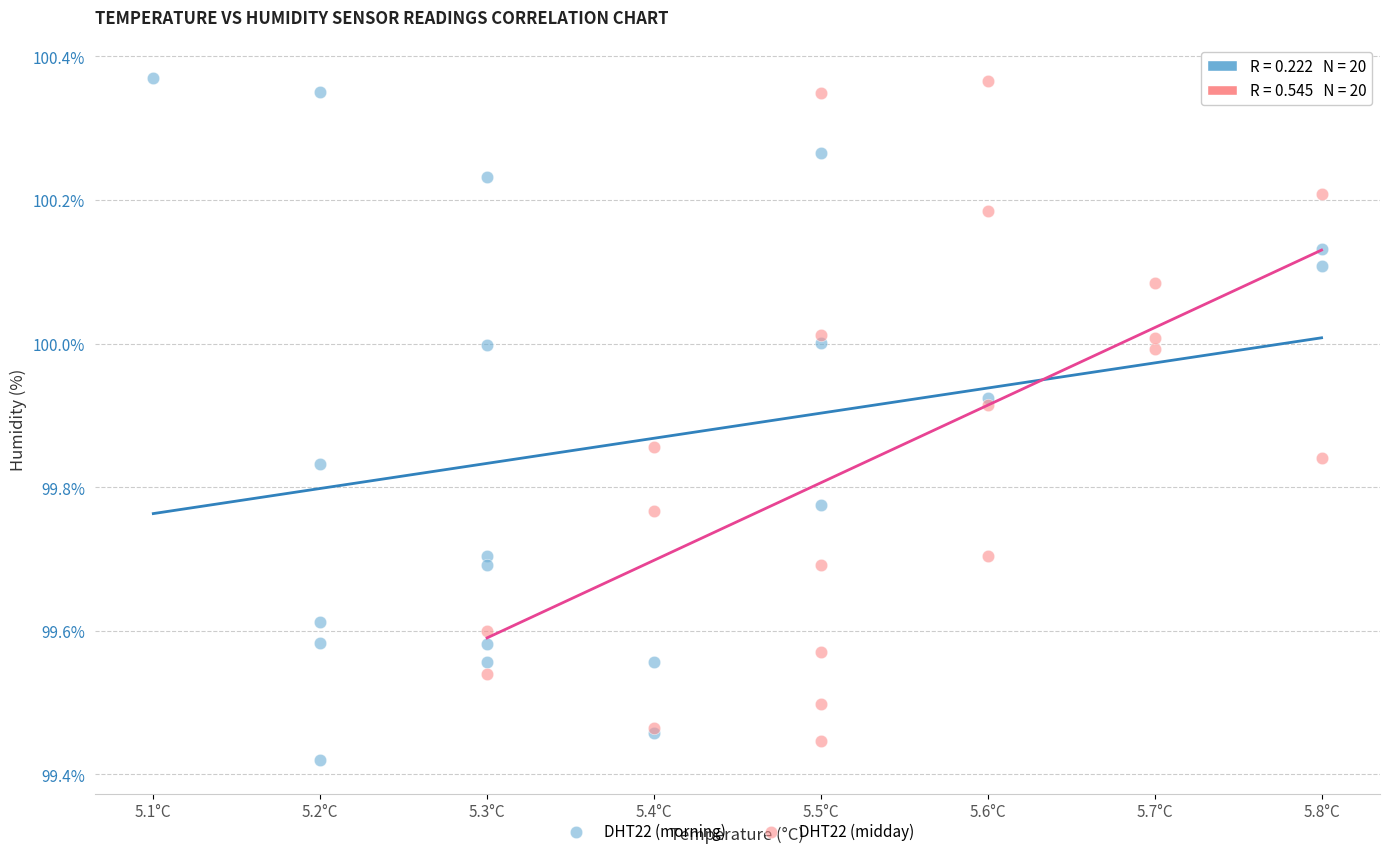

Which series contains the lowest Y value?

DHT22 (morning)